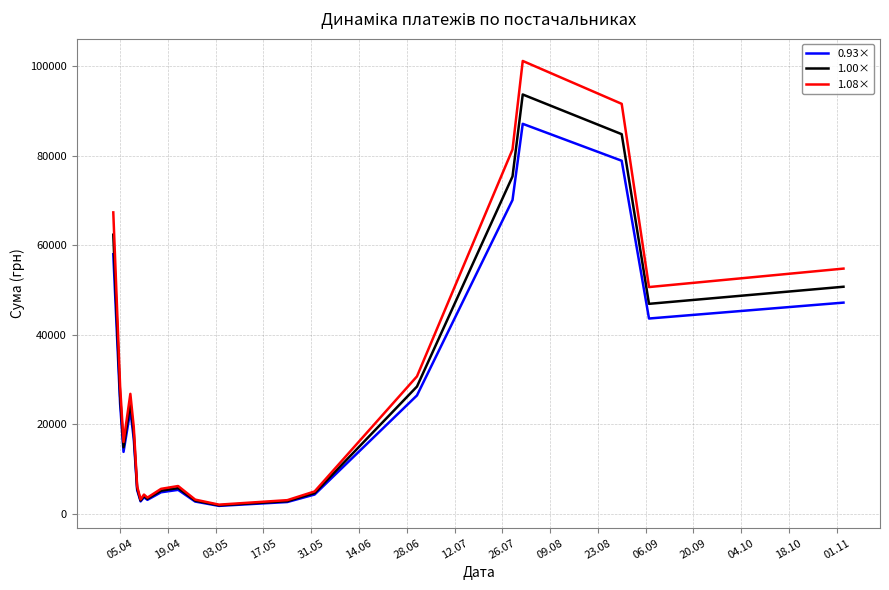

Which series has the largest range (max minus min)?

1.08×